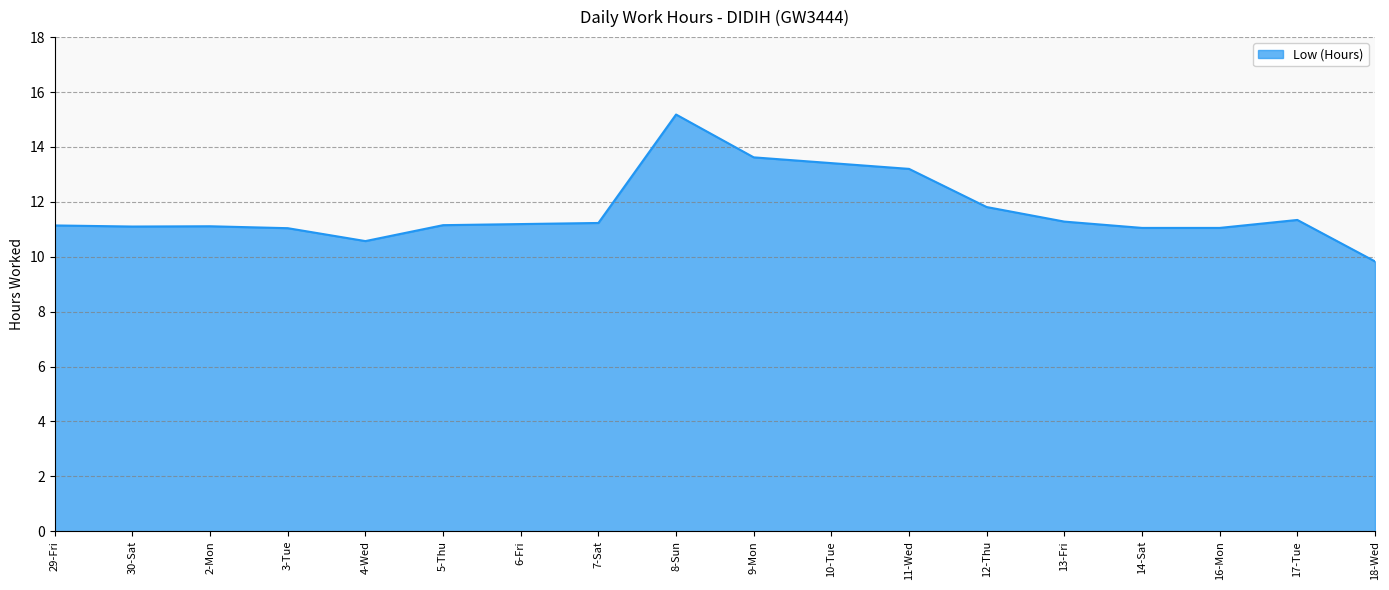

True or false: the data shows 11.1 at 29-Fri.

True